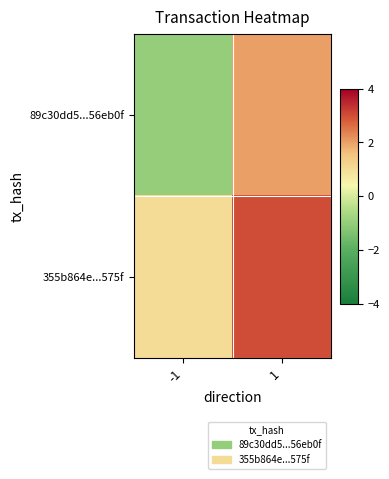

Which has a higher value, 1 or -1?

1